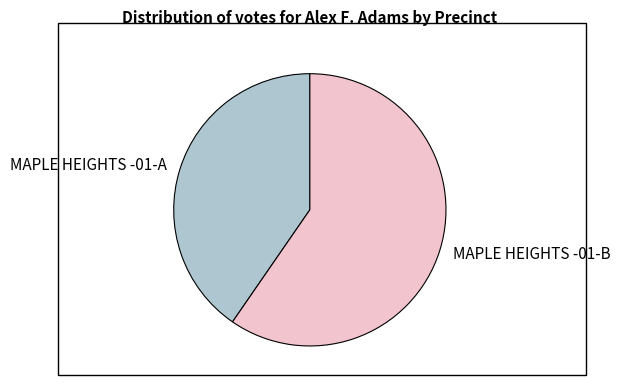

Rank the categories by value from highest to lowest.

MAPLE HEIGHTS -01-B, MAPLE HEIGHTS -01-A